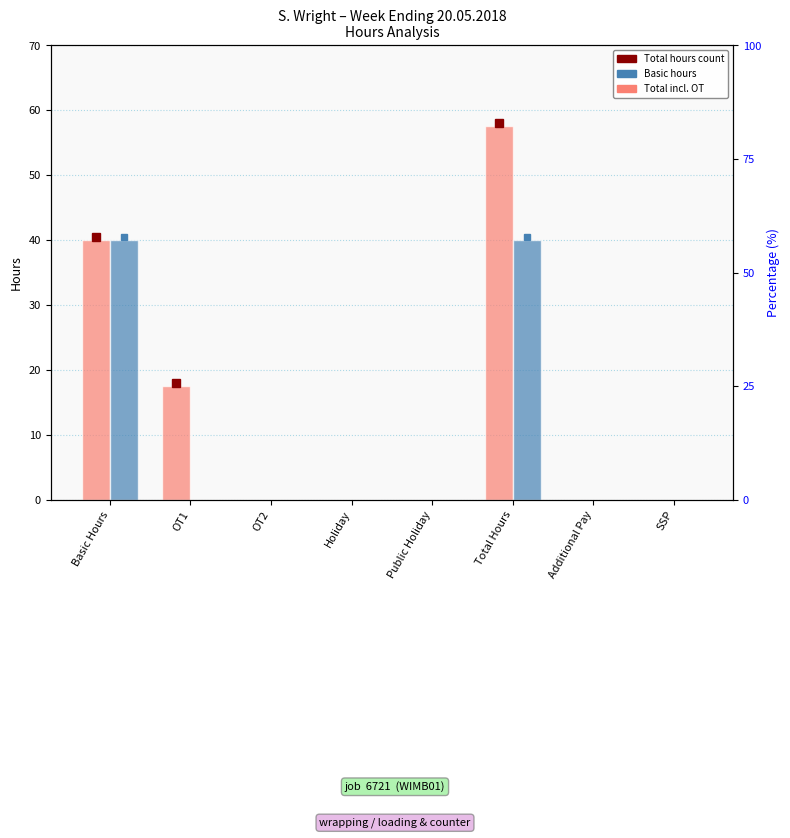

Rank the categories by Total Hours value from highest to lowest.

Total Hours, Basic Hours, OT1, OT2, Holiday, Public Holiday, Additional Pay, SSP